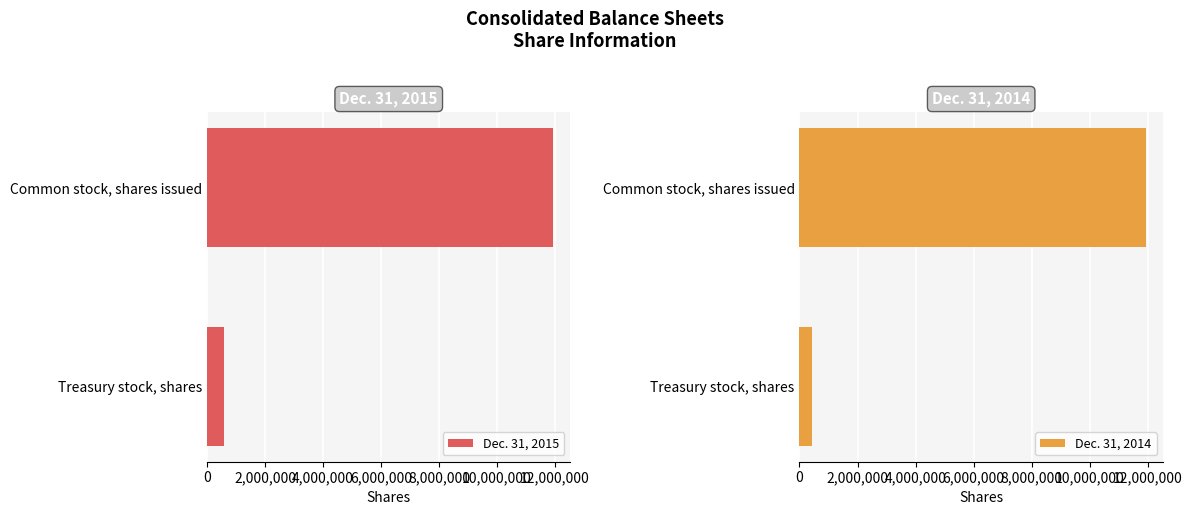

The value of Dec. 31, 2015 at Common stock, shares issued is 11931147. True or false?

True